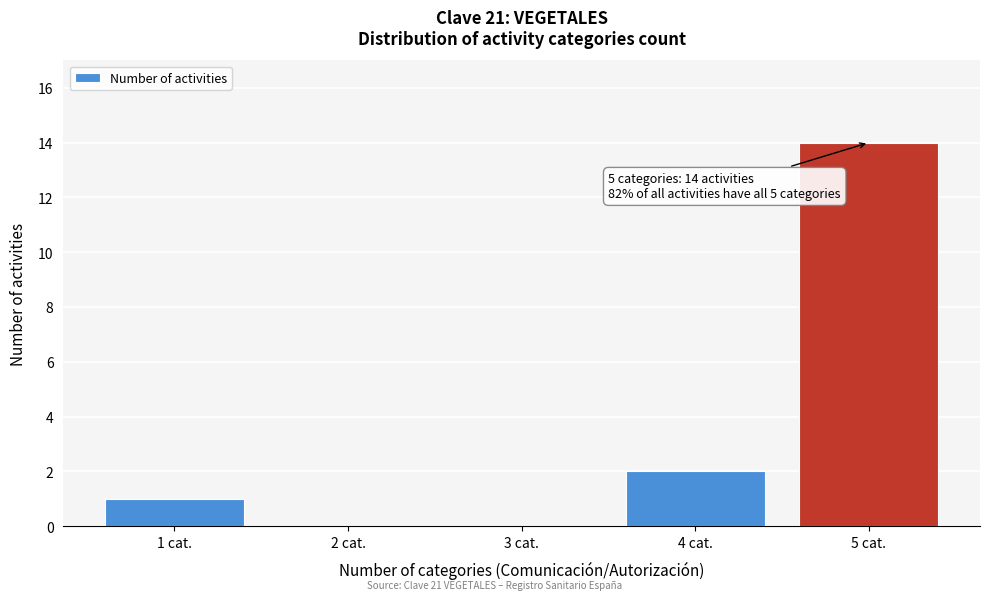

Over which range of the x-axis is the bar tallest?

4.5 to 5.5